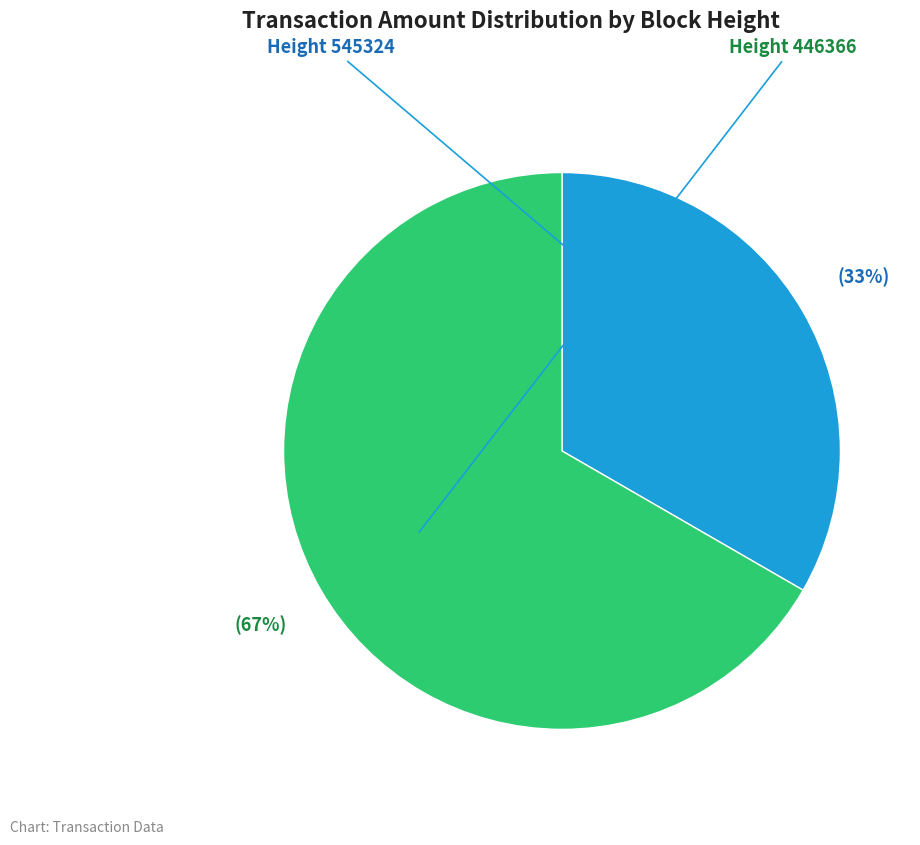

How many segments does this pie chart have?

2